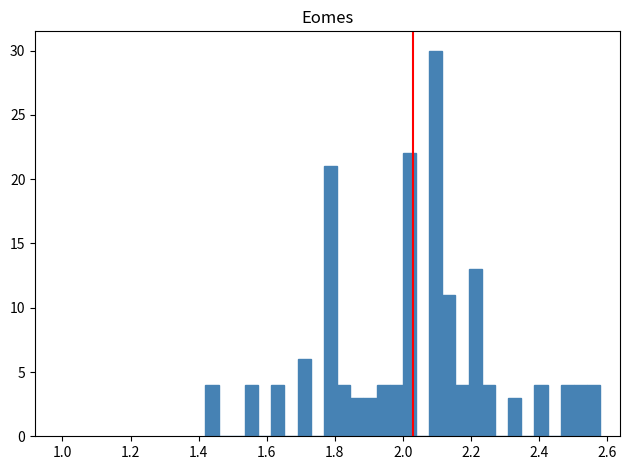

Around what value on the x-axis is the tallest bar? Give the approximate position of its centre, as read against the axis.

2.10